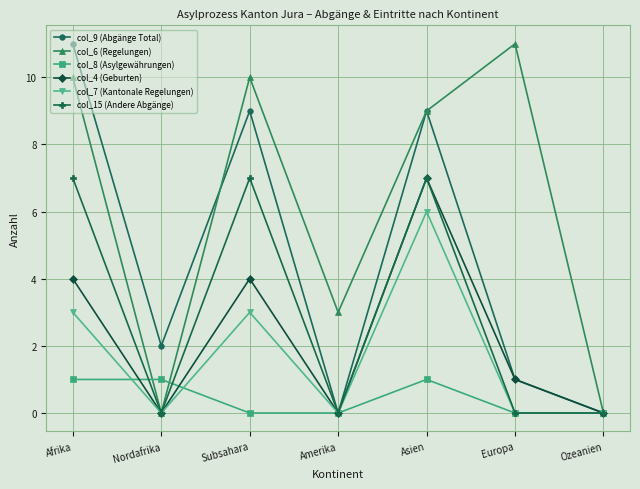

What is the approximate value of col_9 (Abgänge Total) at Afrika, to the nearest 5?

10